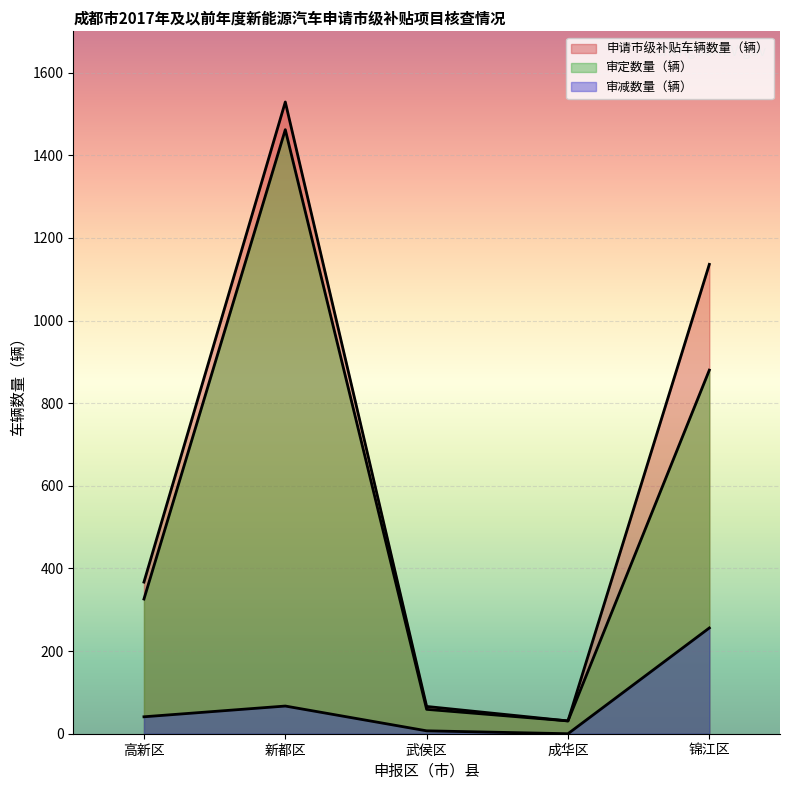

Reading right to left, transcribe all the data shown in this chart.

申请市级补贴车辆数量（辆）: 1136	31	66	1529	367
审减数量（辆）: 256	0	7	67	41
审定数量（辆）: 880	31	59	1462	326